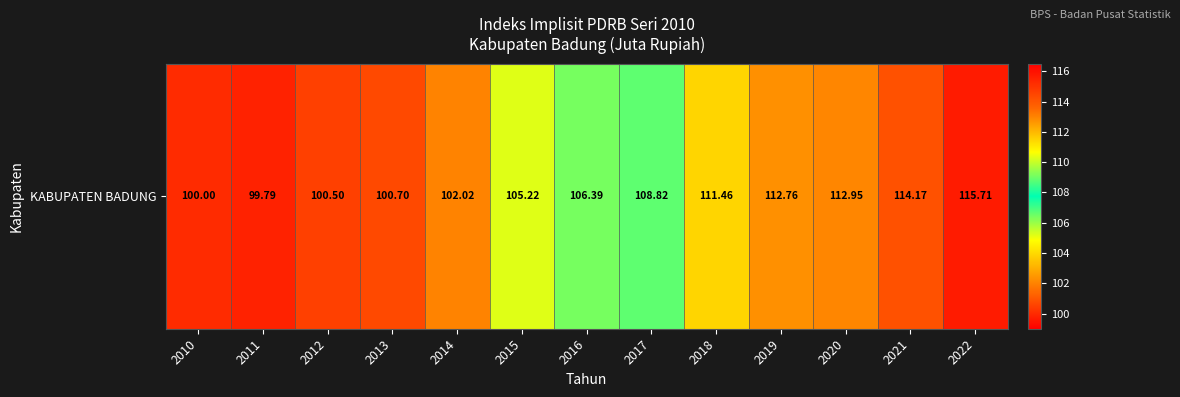

List the labels in order of value, smallest first.

2011, 2010, 2012, 2013, 2014, 2015, 2016, 2017, 2018, 2019, 2020, 2021, 2022